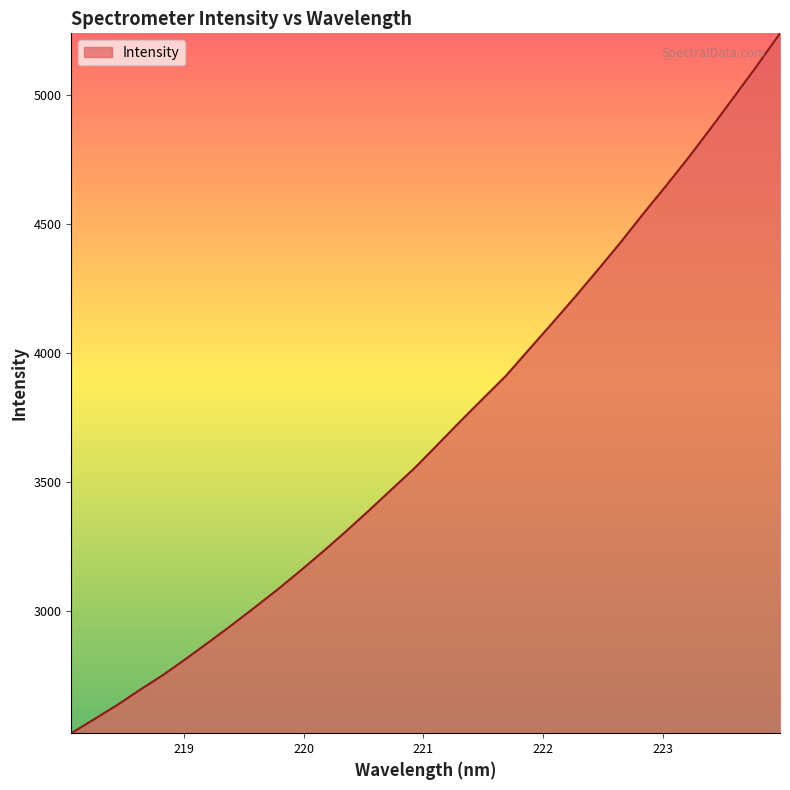

What is the smallest value displayed?

2524.4